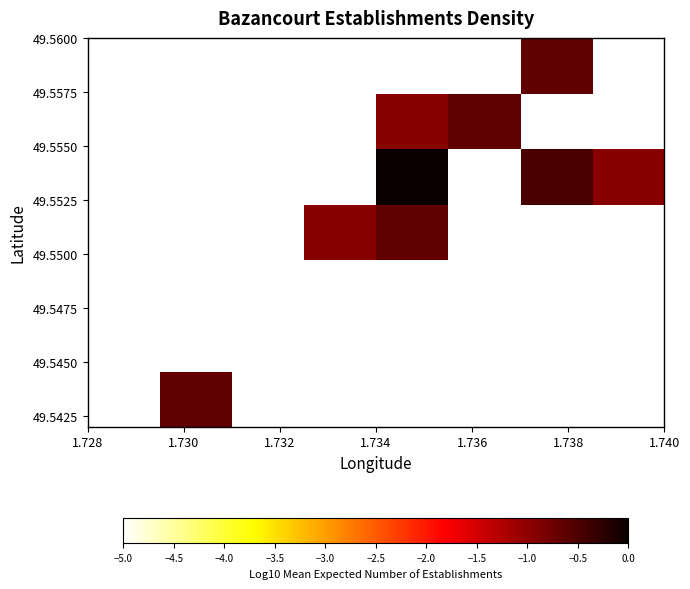

How many categories are shown in the chart?

8